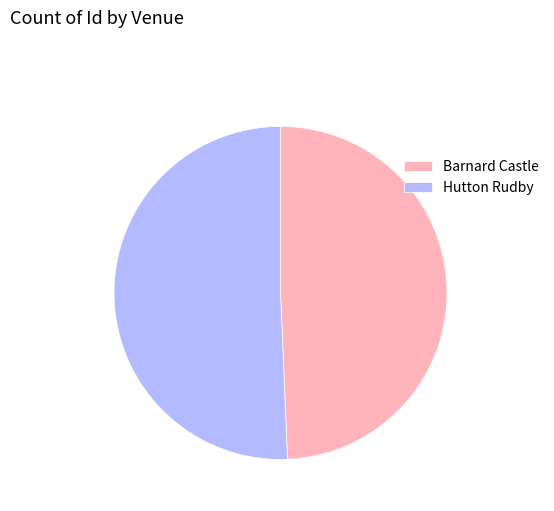

How many segments does this pie chart have?

2